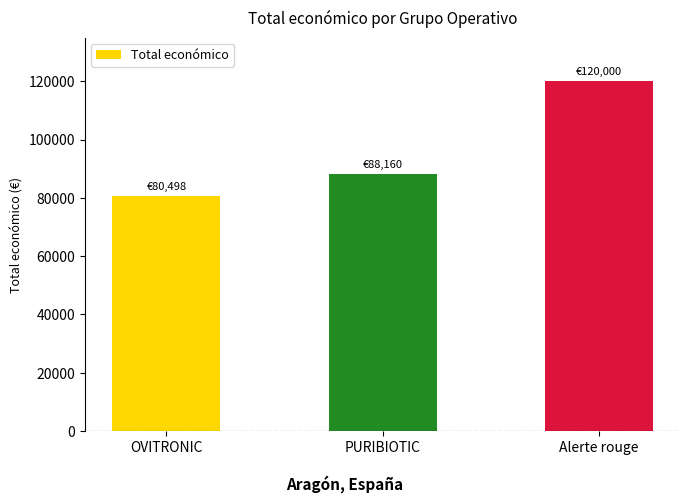

Rank the categories by value from lowest to highest.

OVITRONIC, PURIBIOTIC, Alerte rouge